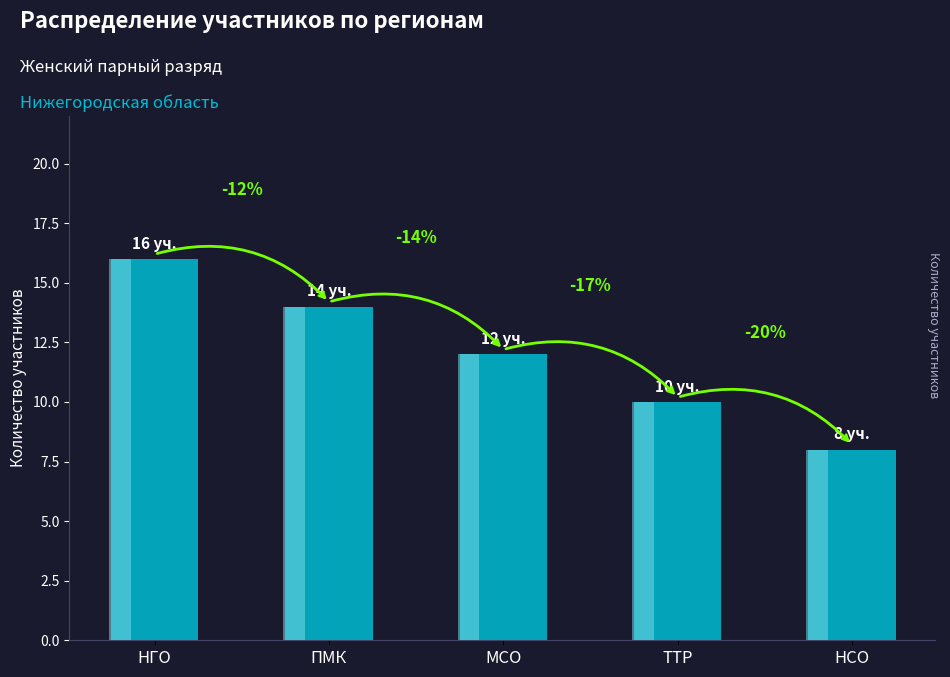

Reading left to right, list all the values displayed in this chart.

НГО=16	ПМК=14	МСО=12	ТТР=10	НСО=8